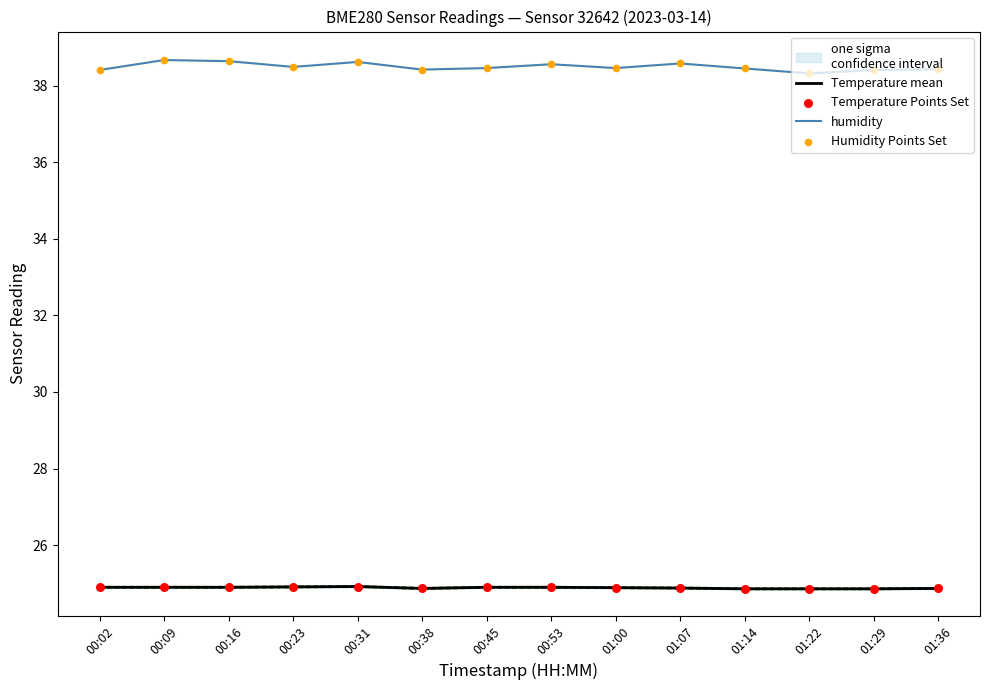

What are all the series names shown in the legend?

Temperature mean, humidity, Temperature Points Set, Humidity Points Set